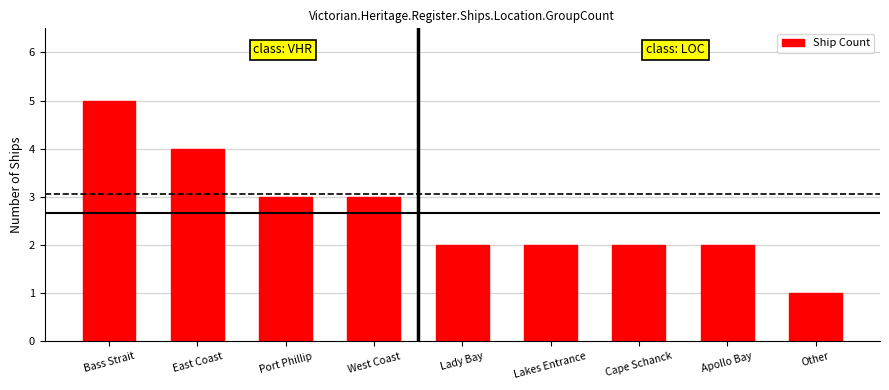

What is the change in value from Bass Strait to Other?

-4